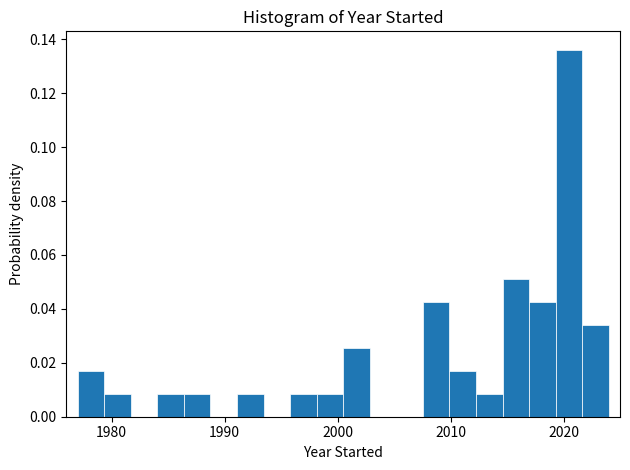

Around what value on the x-axis is the tallest bar? Give the approximate position of its centre, as read against the axis.

2020